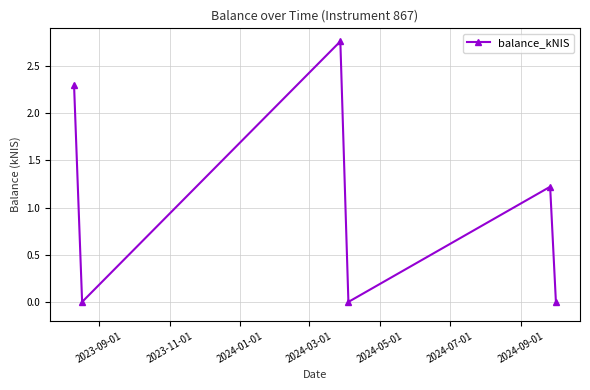

What is the value of the 1st point from the left?

2.3